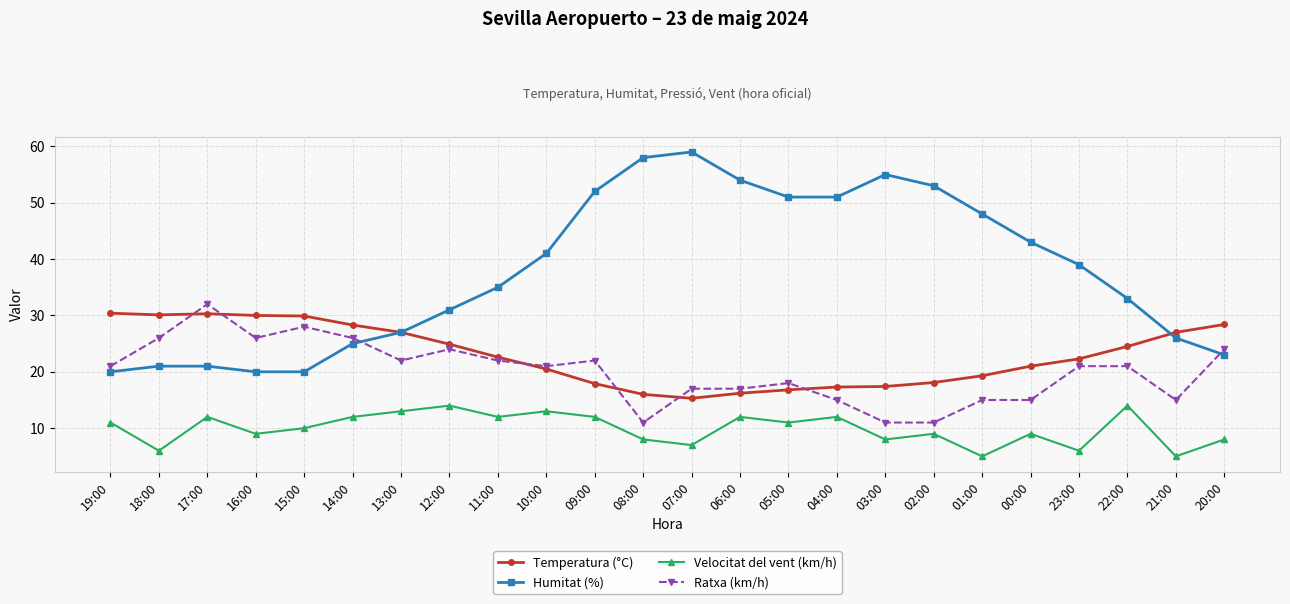

Where is the first local minimum for Ratxa (km/h)?

16:00